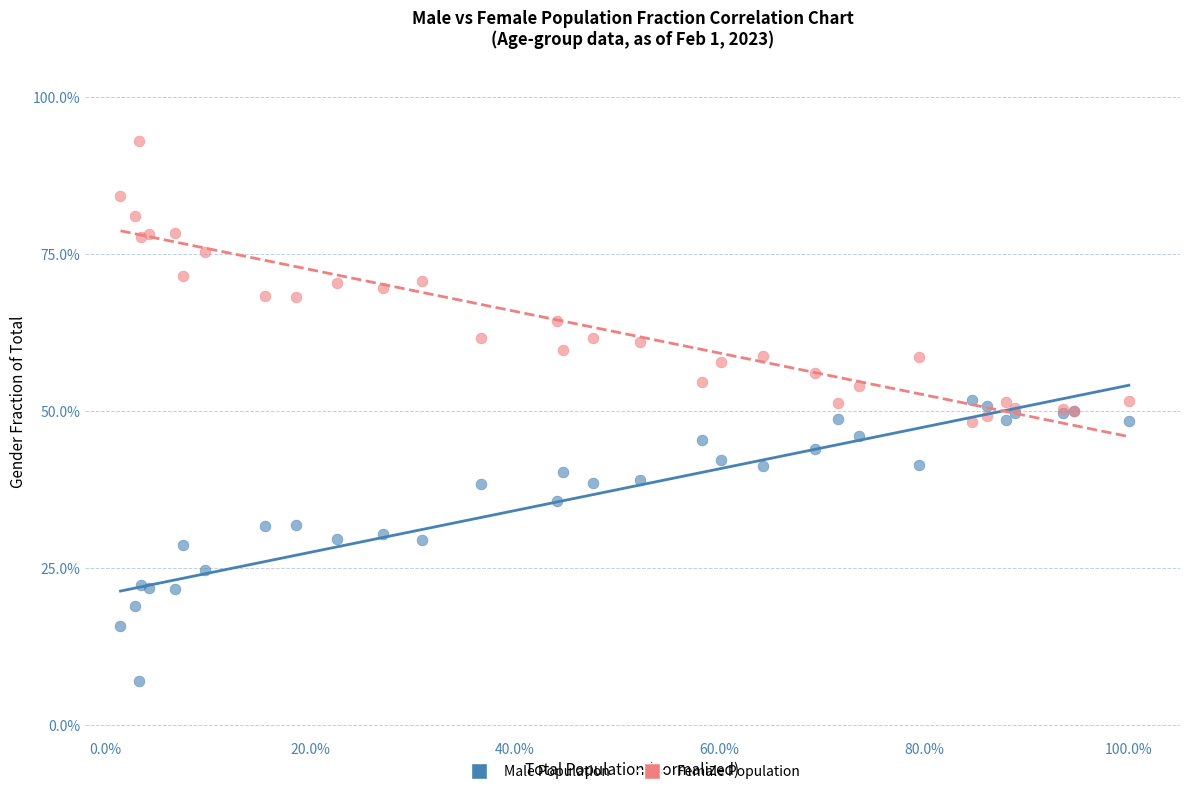

What are all the series names shown in the legend?

Male Population, Female Population